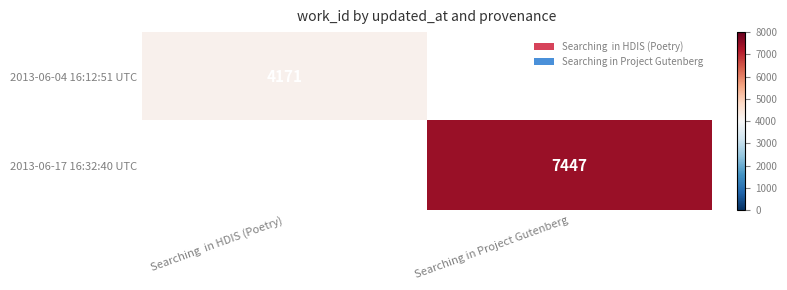

The value of 2013-06-04 16:12:51 UTC at Searching  in HDIS (Poetry) is 6139. True or false?

False